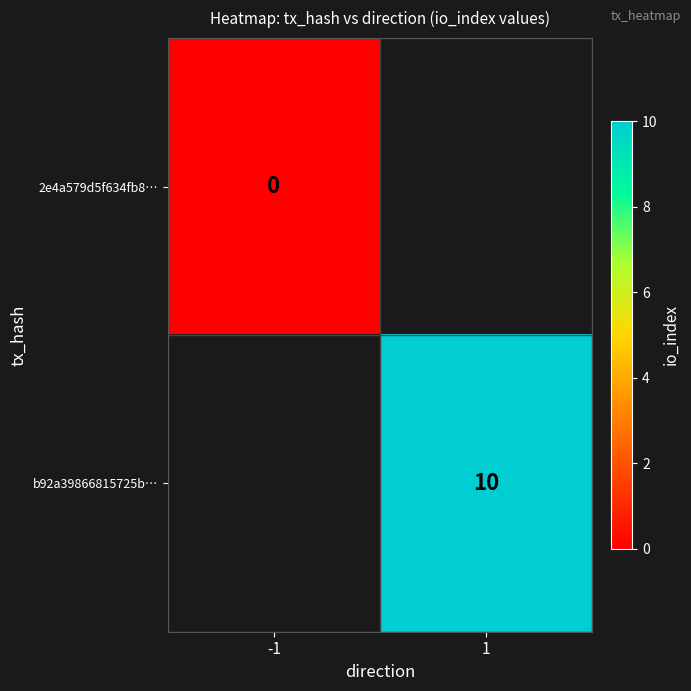

True or false: b92a39866815725b… has a value of 10 at 1.

True